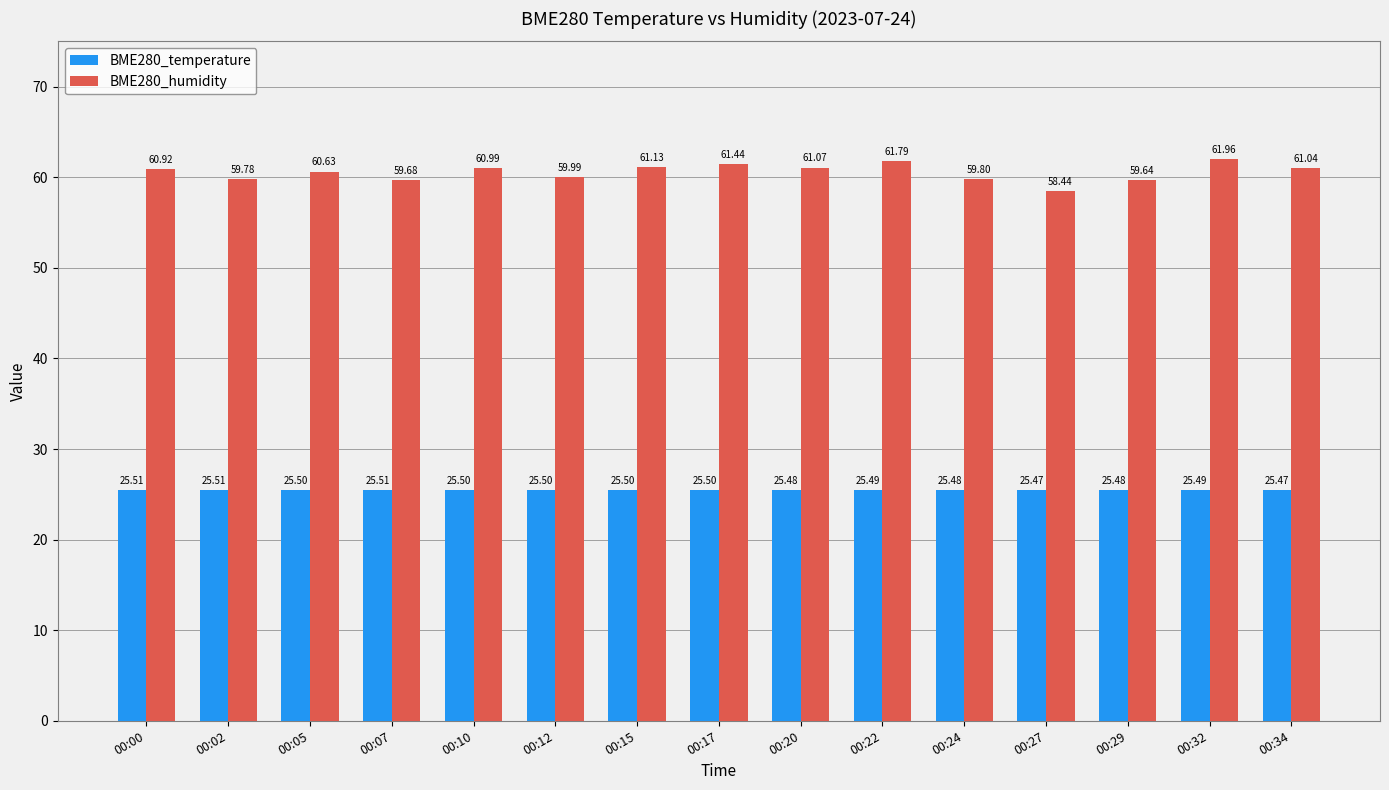

Which series has the largest total across all categories?

BME280_humidity